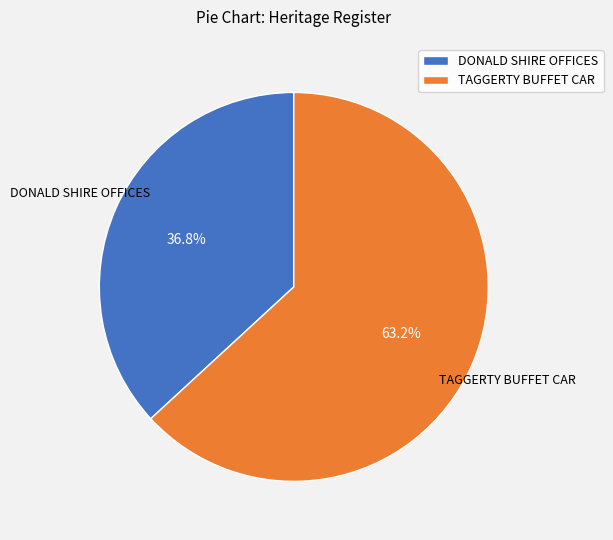

To the nearest percent, what is the average slice percentage?

50%